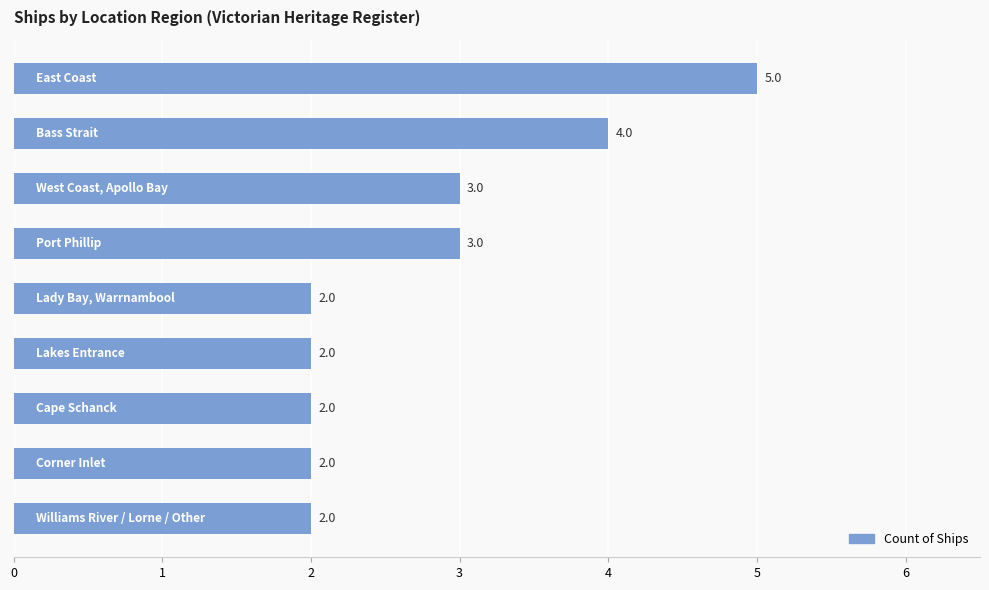

Count the values in the range 2 to 3.

7